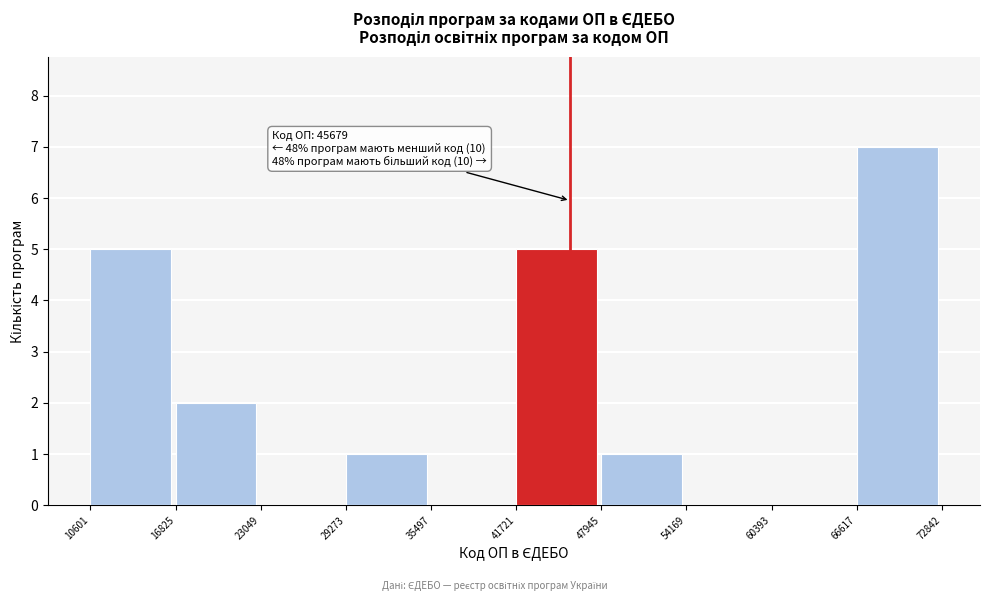

Over which range of the x-axis is the bar tallest?

66617 to 72842